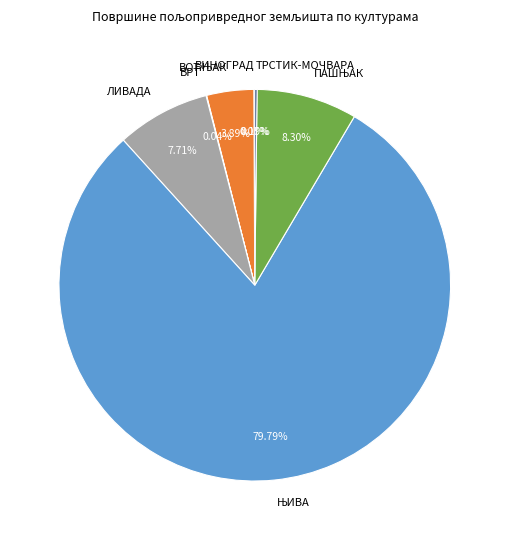

Is there any slice that represents more than half of the pie?

Yes